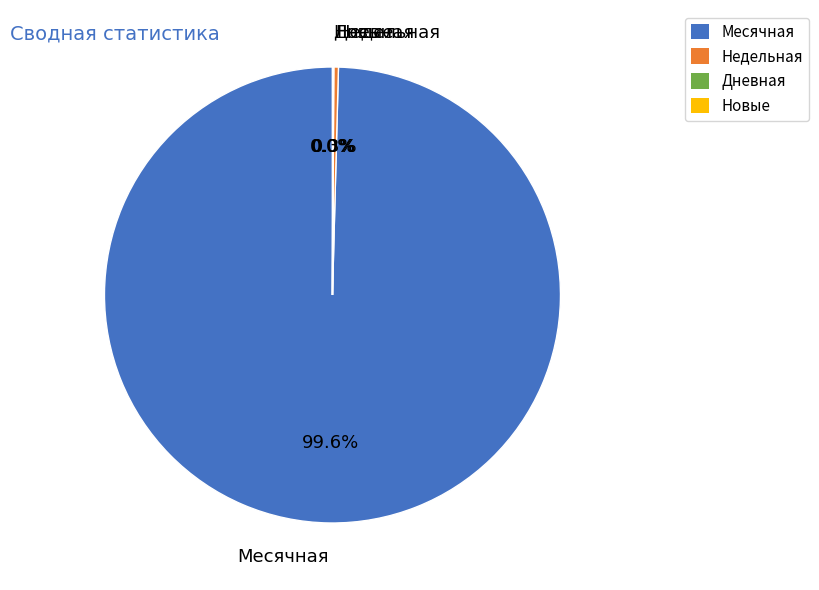

How much of the chart is everything except Недельная?

99.7%